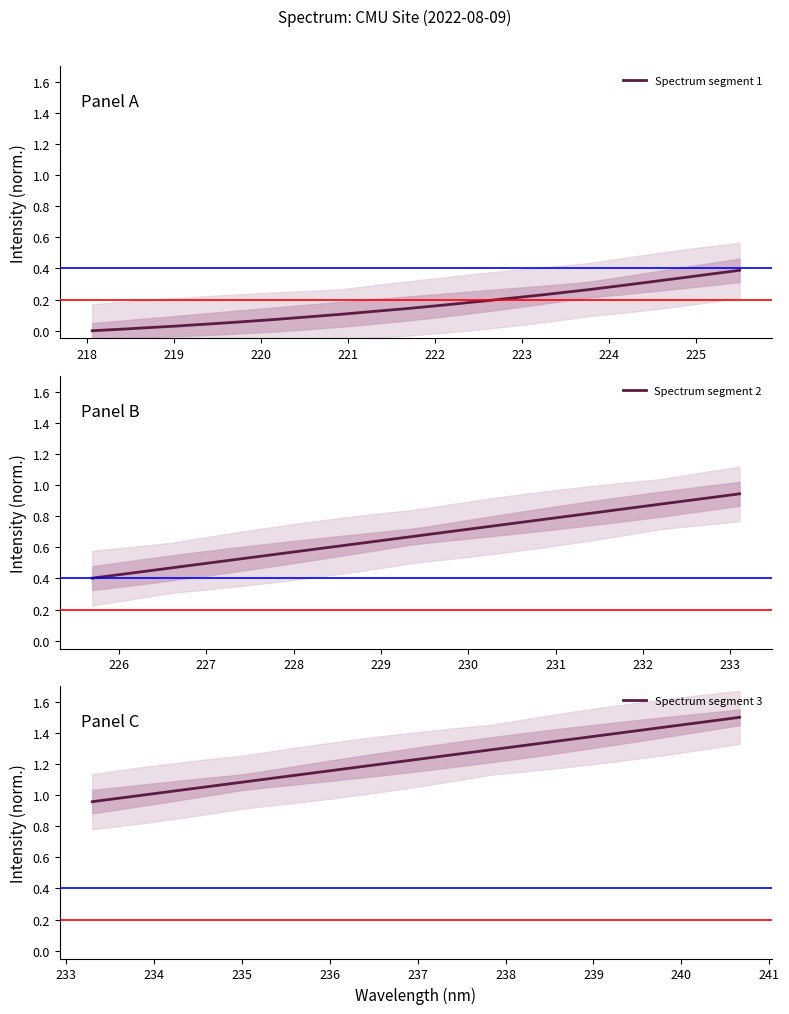

What are all the series names shown in the legend?

Spectrum segment 1, Spectrum segment 2, Spectrum segment 3